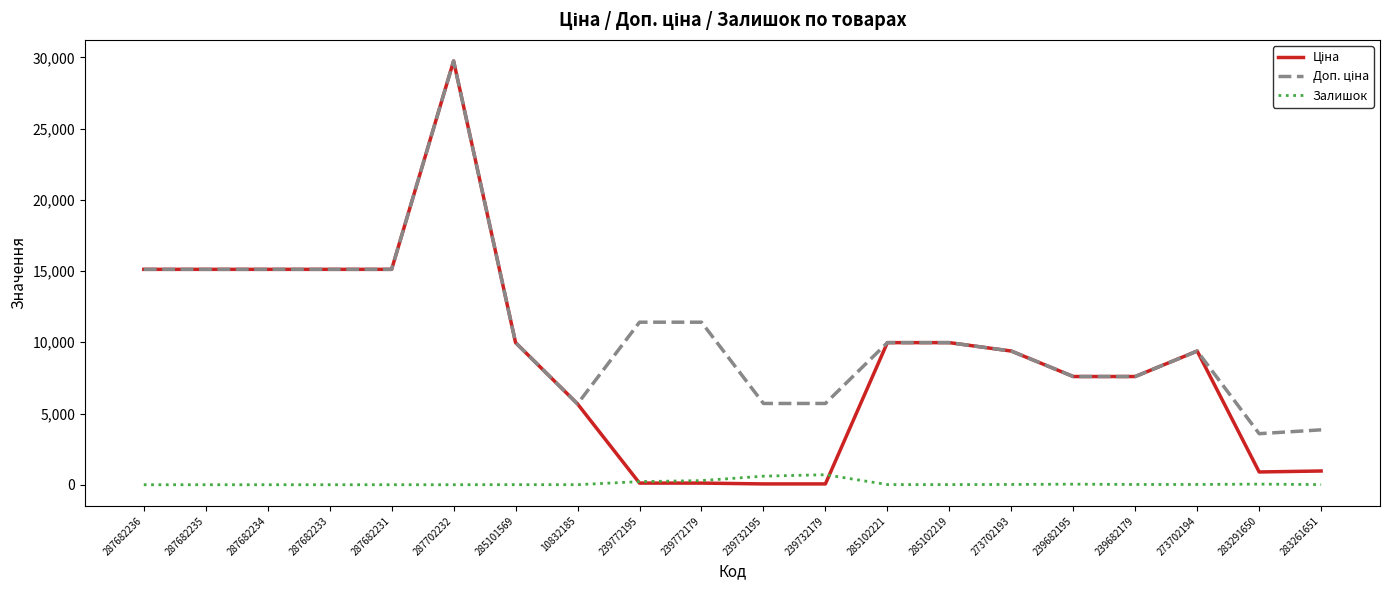

At which category is the sum across all series the highest?

287702232